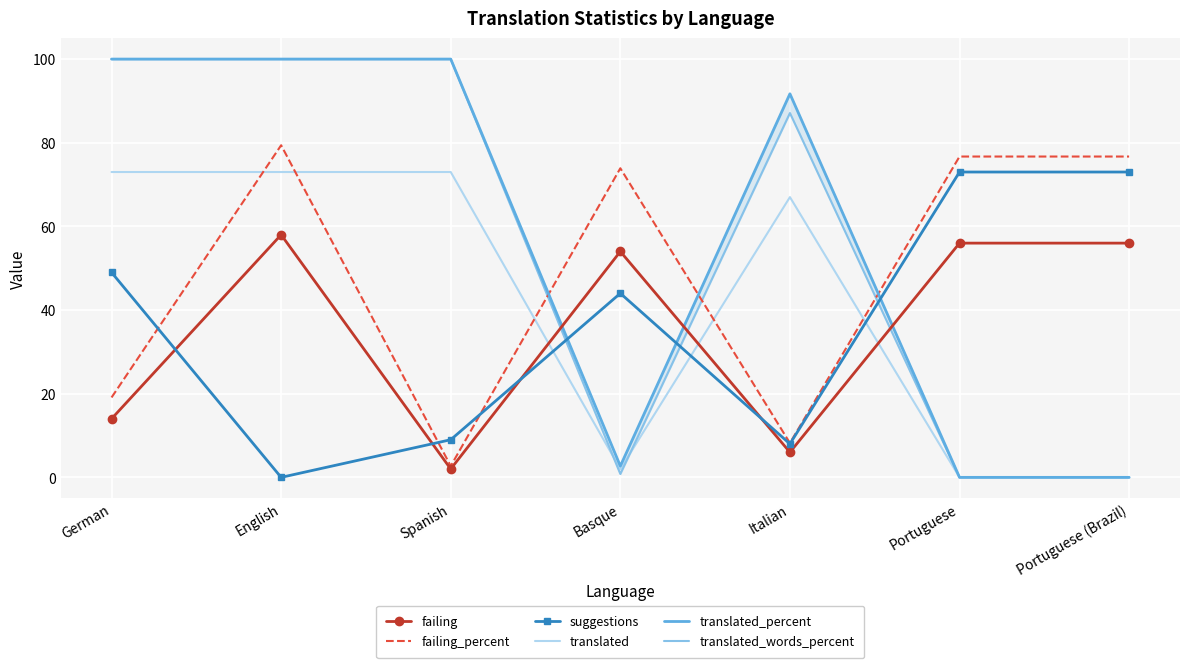

In translated_percent, how many points are higher than both neighbors (excluding endpoints)?

1